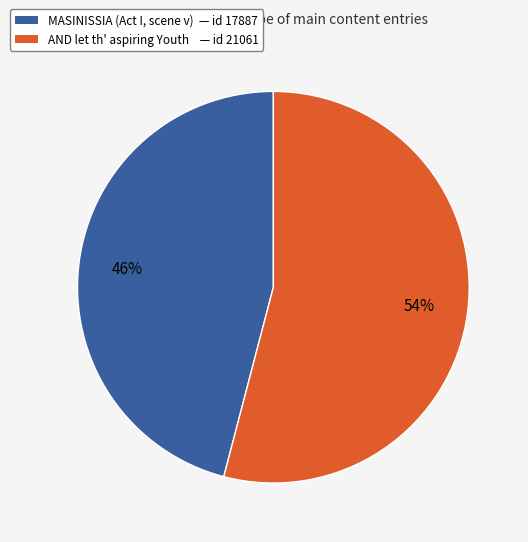

Which slice is the largest?

AND let th' aspiring Youth — id 21061